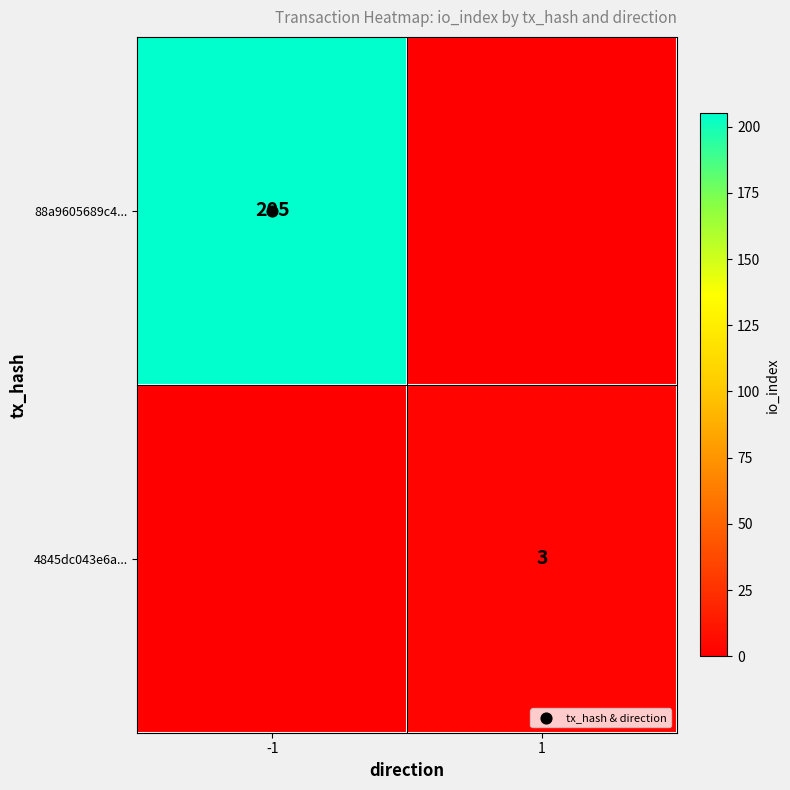

Which series has the largest range (max minus min)?

88a9605689c4...